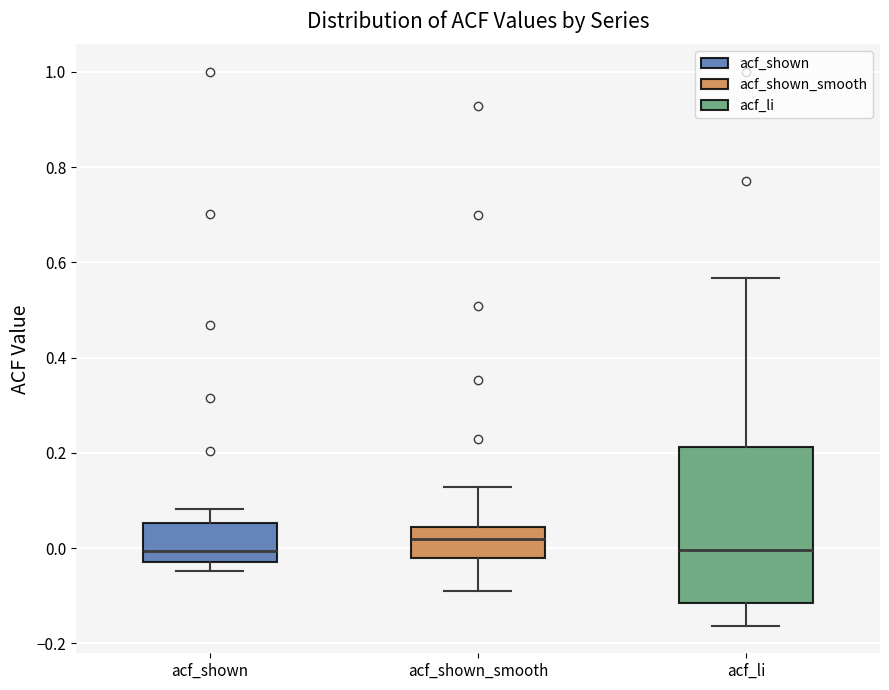

Reading left to right, transcribe this box plot: for each box, give where its median line is, the range the box spans, and where its two whiskers end, as read against the y-axis. The values are not printed on the chart, so give them approximately, as read against the axis.

acf_shown: median 0.00, box -0.02 to 0.06, whiskers -0.04 to 0.08
acf_shown_smooth: median 0.02, box -0.02 to 0.04, whiskers -0.08 to 0.12
acf_li: median 0.00, box -0.12 to 0.22, whiskers -0.16 to 0.56